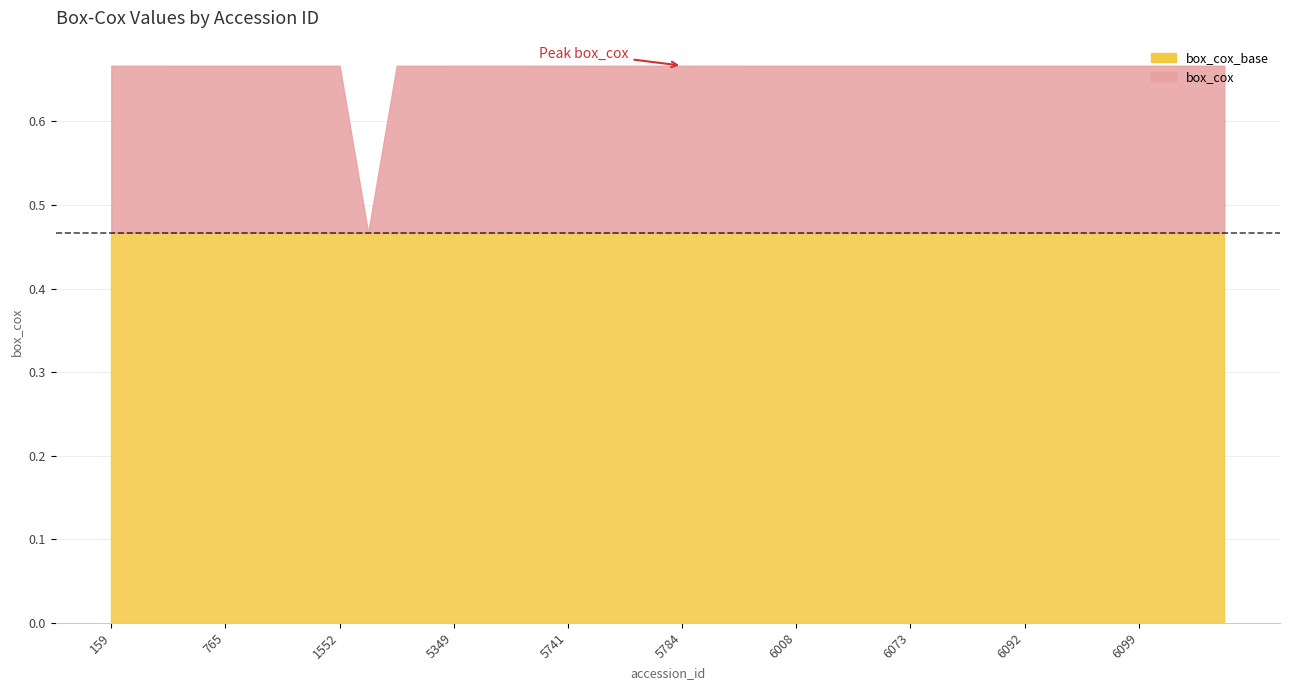

Rank the categories by value from lowest to highest.

4958, 772, 768, 5151, 6074, 6073, 5768, 6090, 6092, 6094, 6097, 6098, 6099, 5165, 763, 6040, 6105, 6106, 6107, 1552, 6042, 6085, 5856, 6025, 159, 5349, 765, 6008, 766, 403, 5779, 5811, 5577, 5486, 265, 5772, 5353, 5741, 5800, 5784